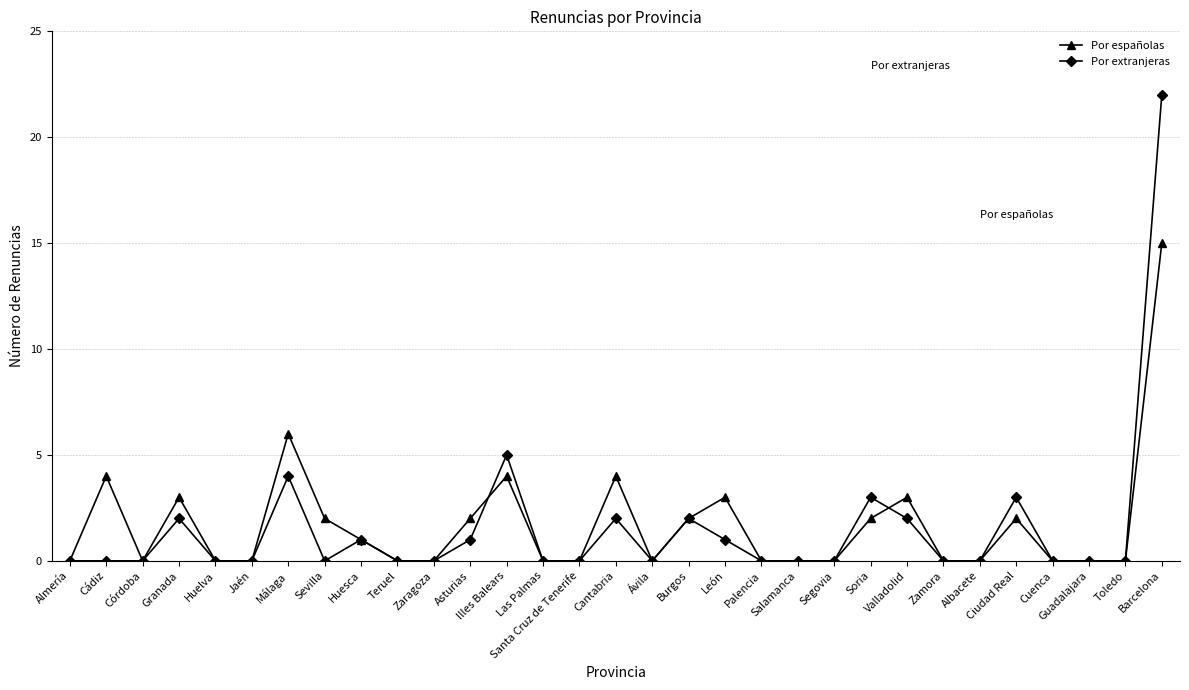

What is the maximum value shown in the chart?

22